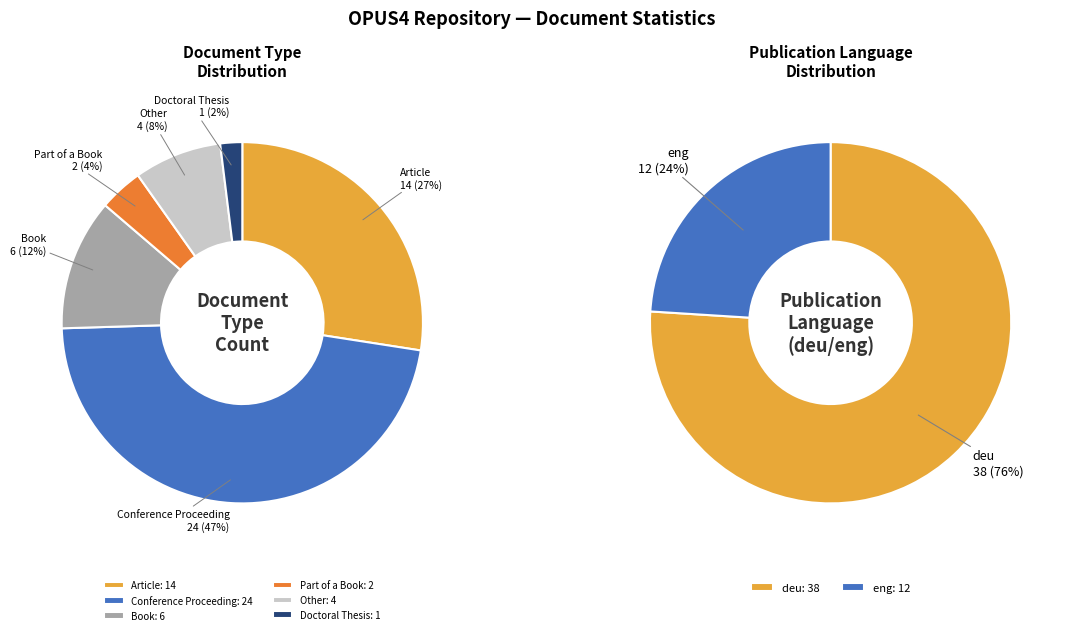

True or false: Other accounts for 1% of the total.

False